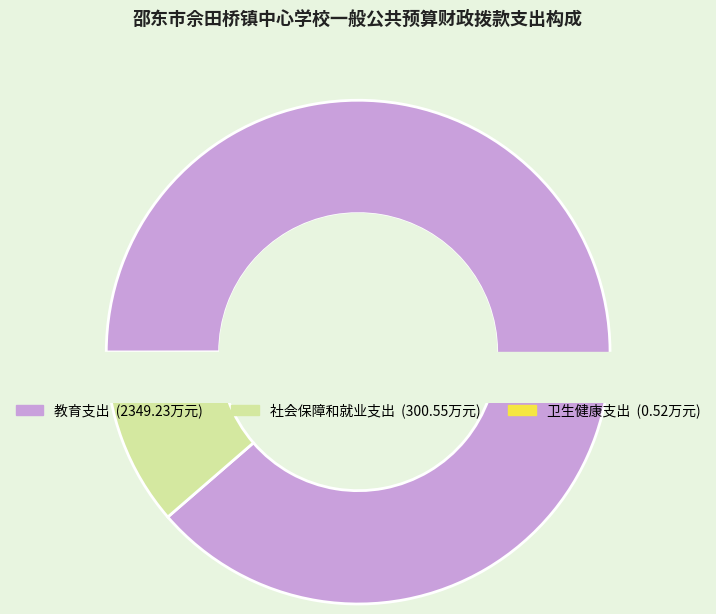

To the nearest percent, what percentage of the pie is 社会保障和就业支出?

11%